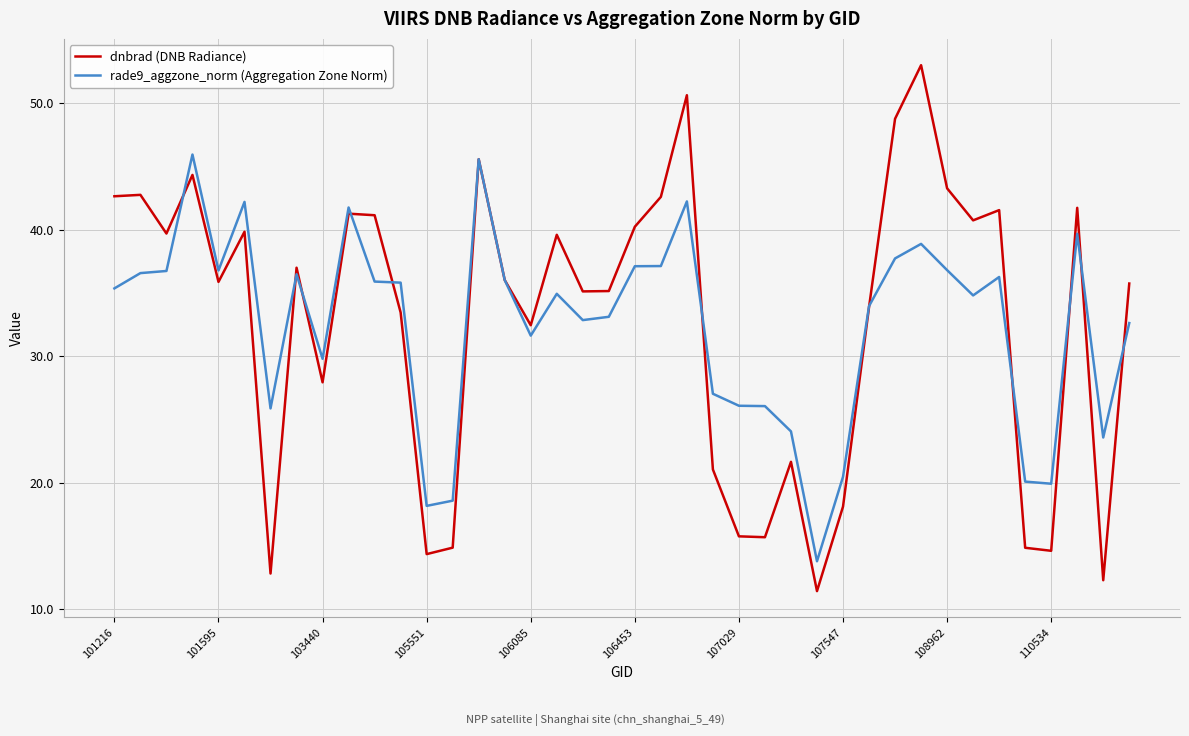

Which series has the widest spread of values?

dnbrad (DNB Radiance)